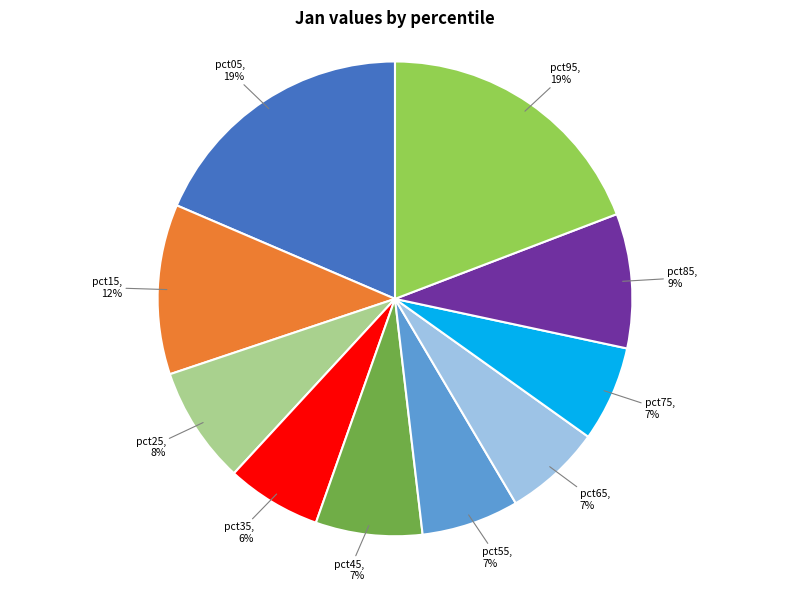

Count the number of slices in the pie.

10